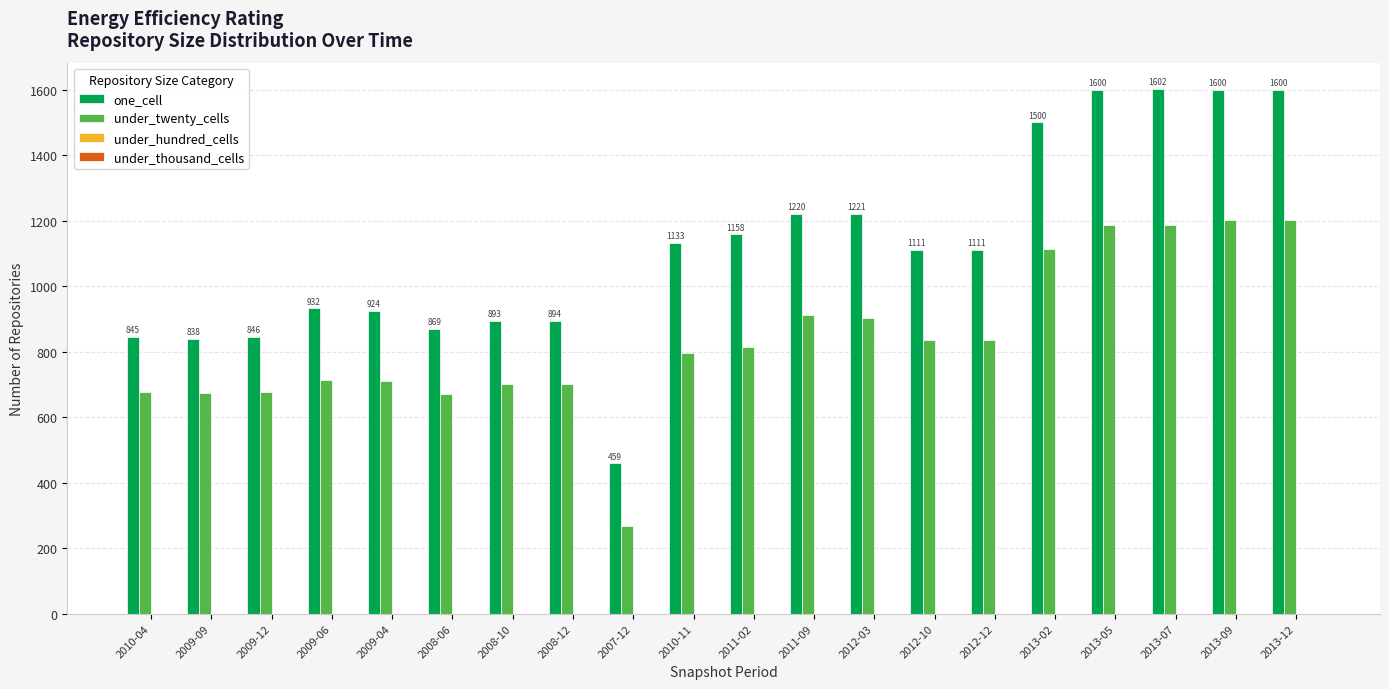

Are the bars horizontal?

No